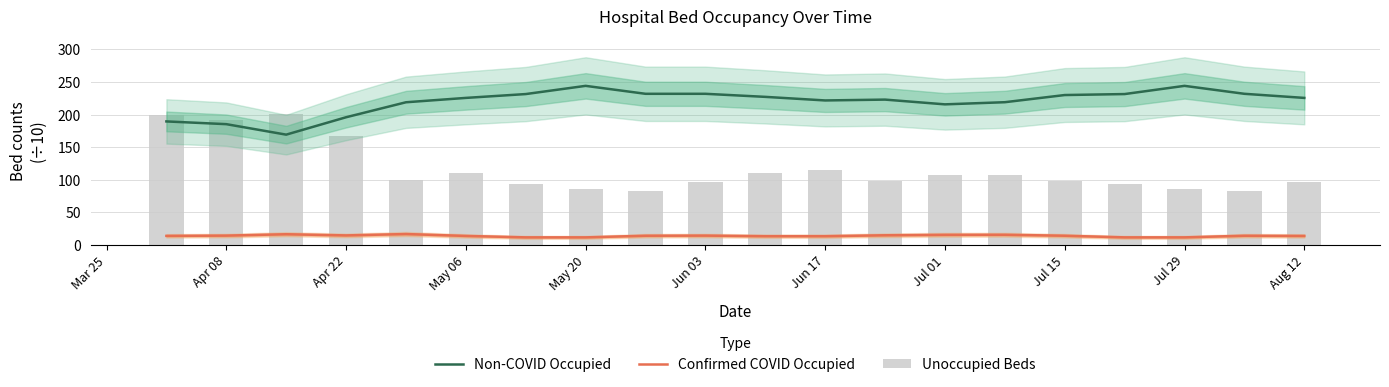

Is the value of Non-COVID Occupied at Apr 08 greater than the value of Unoccupied Beds at 16?

Yes